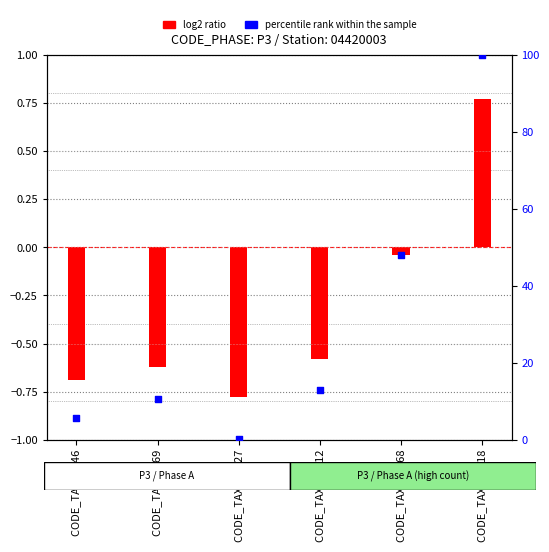

Which series reaches the minimum Y coordinate?

log2 ratio